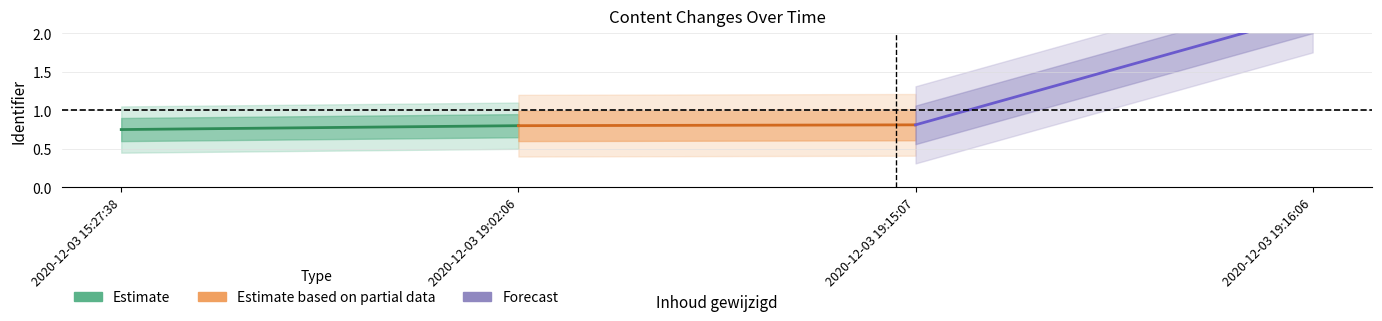

Which has a higher value, 2020-12-03 15:27:38 or 2020-12-03 19:02:06?

2020-12-03 19:02:06